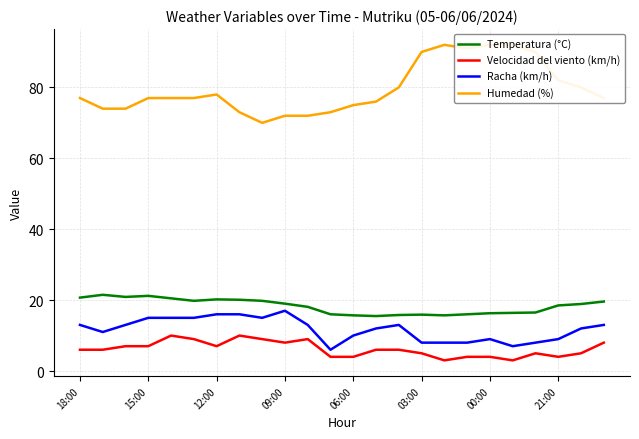

Which series has the largest total across all categories?

Humedad (%)